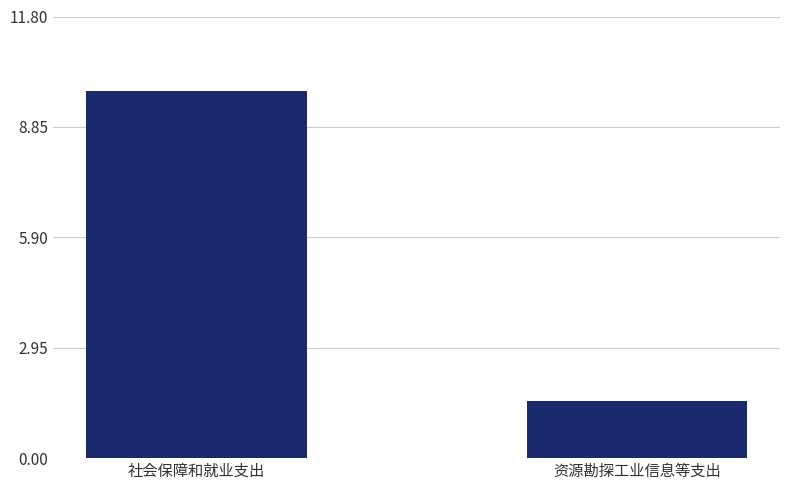

Where does the data first go above 9?

社会保障和就业支出